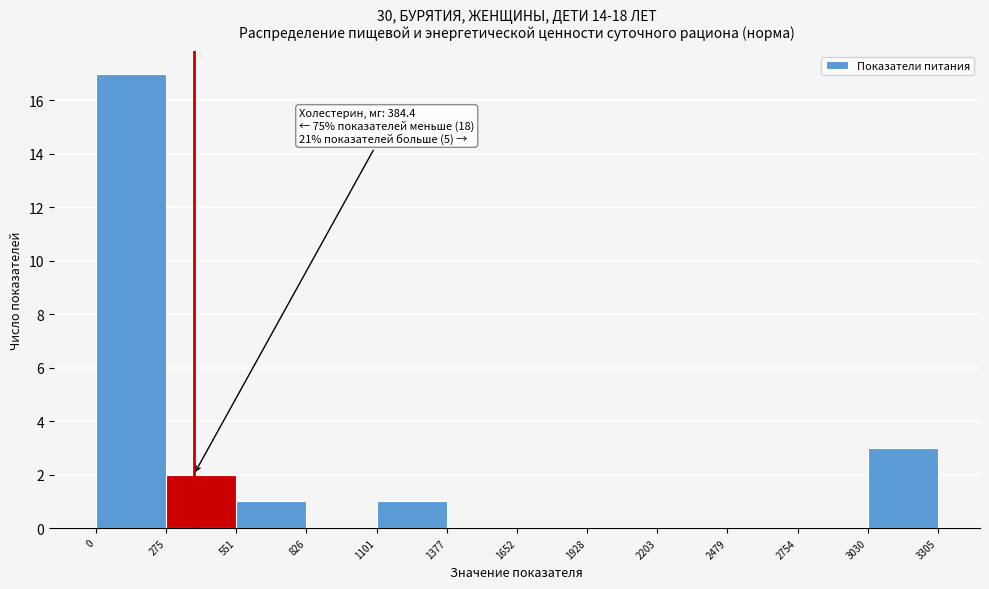

Over which range of the x-axis is the bar tallest?

0 to 275